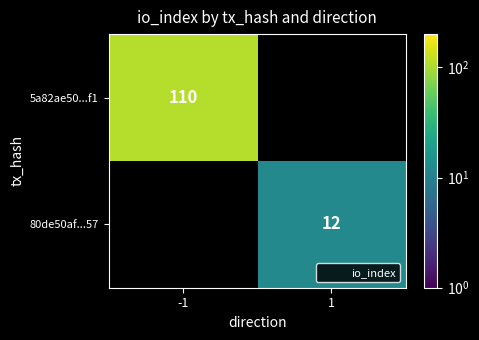

Is it true that 80de50af...57 equals 0 at -1?

True